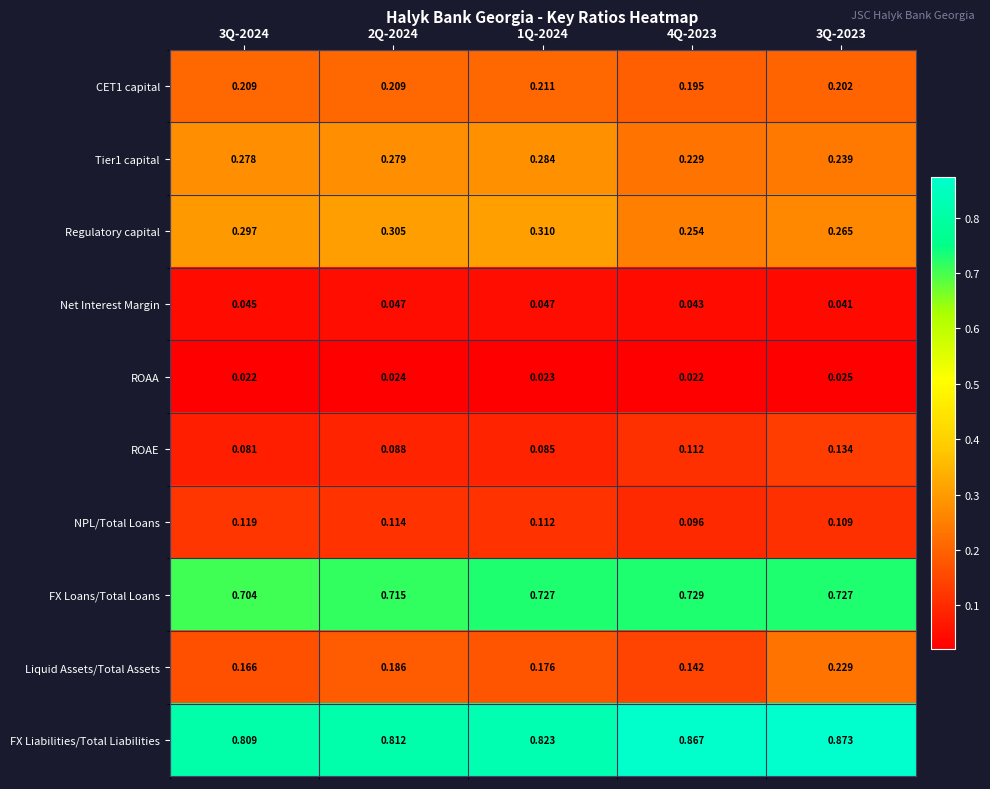

Which series has the largest range (max minus min)?

Liquid Assets/Total Assets